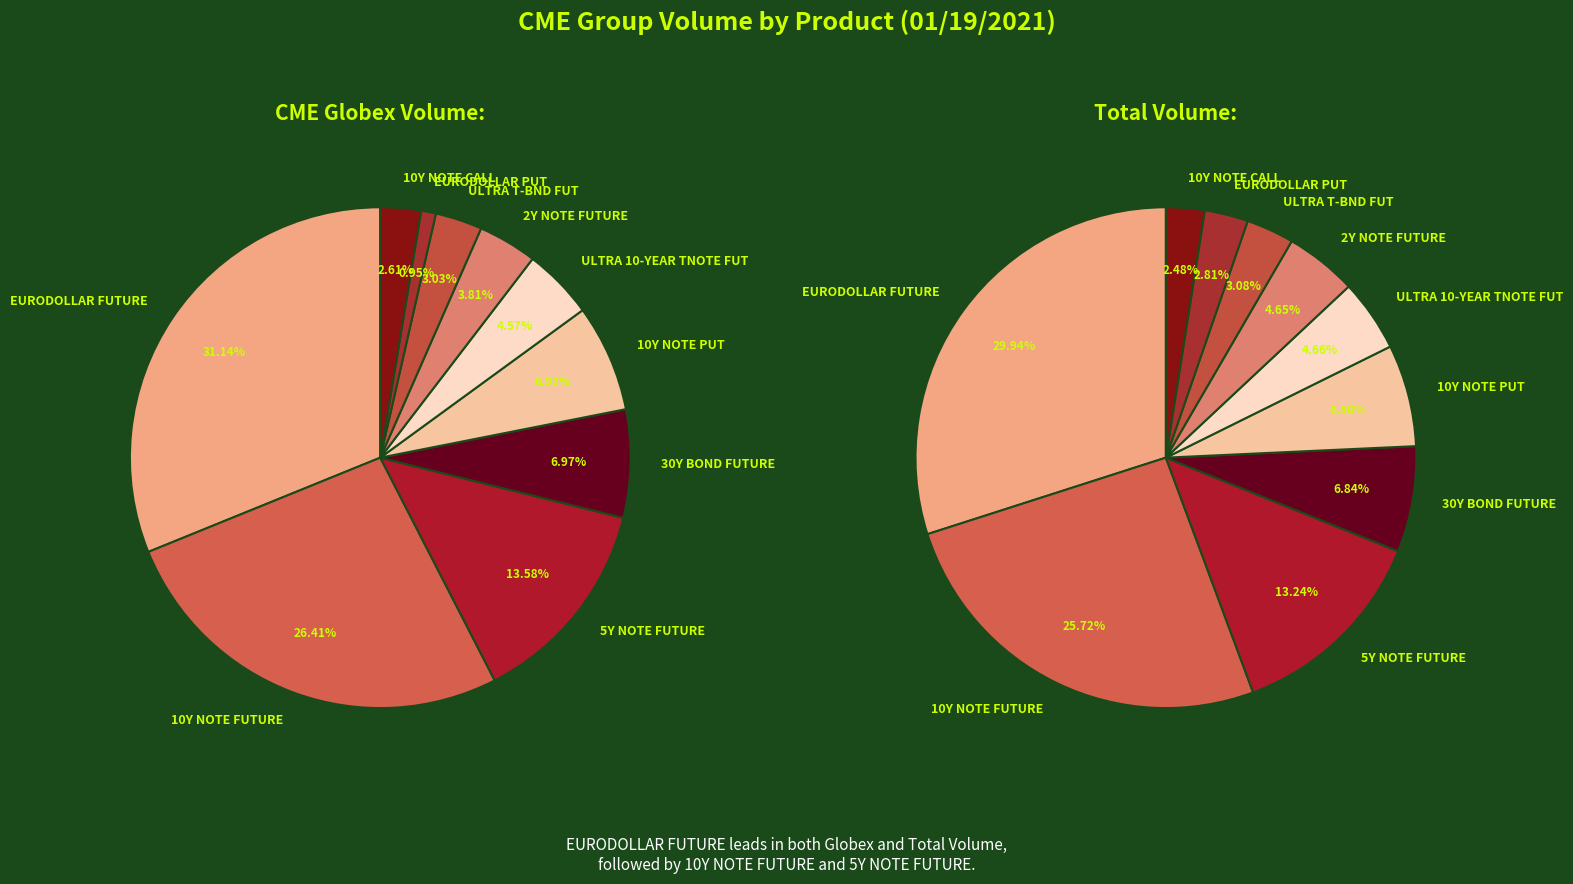

How many segments does this pie chart have?

10